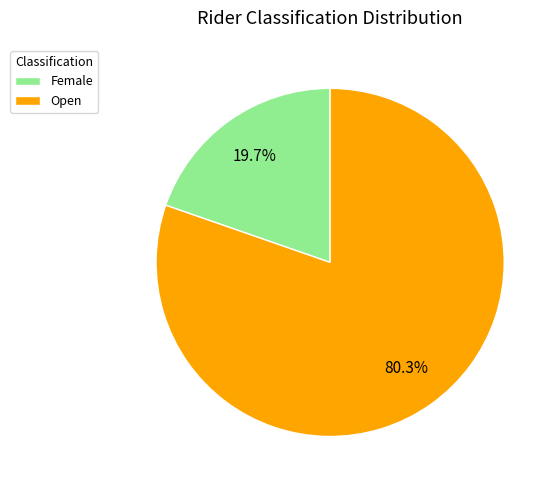

To the nearest percent, what portion does Female represent?

20%